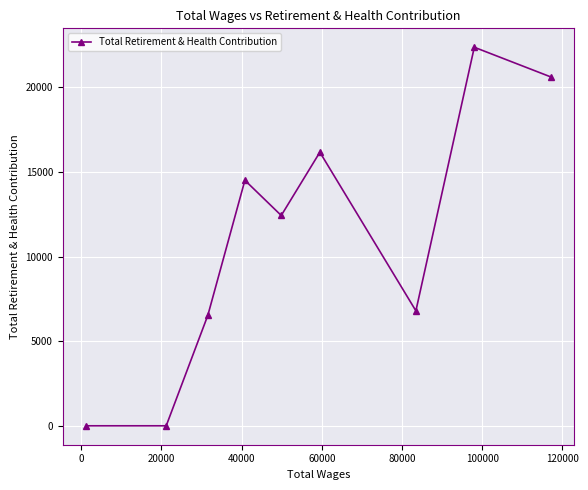

What is the average value?

11046